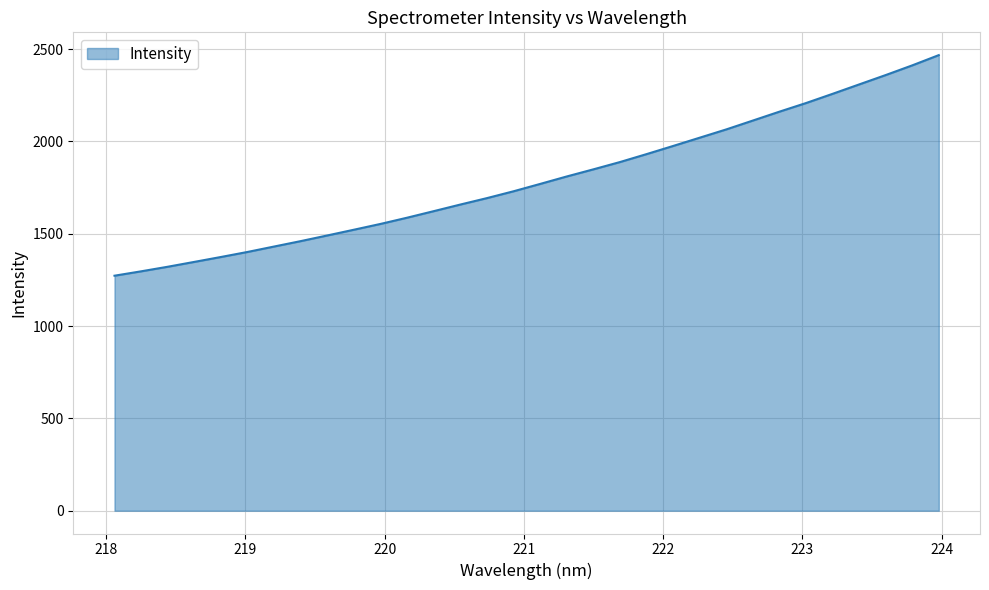

What is the average value?

1792.4